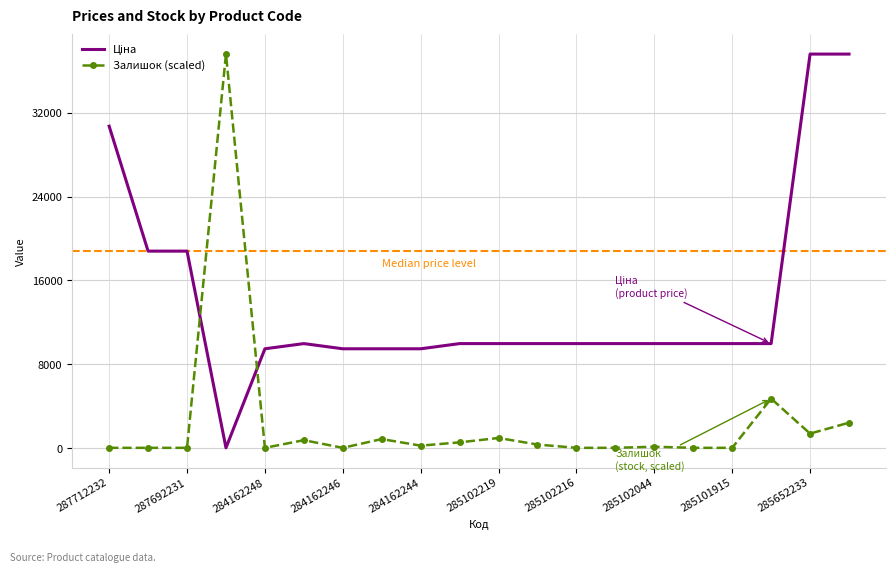

What is the greatest value displayed?

37593.6